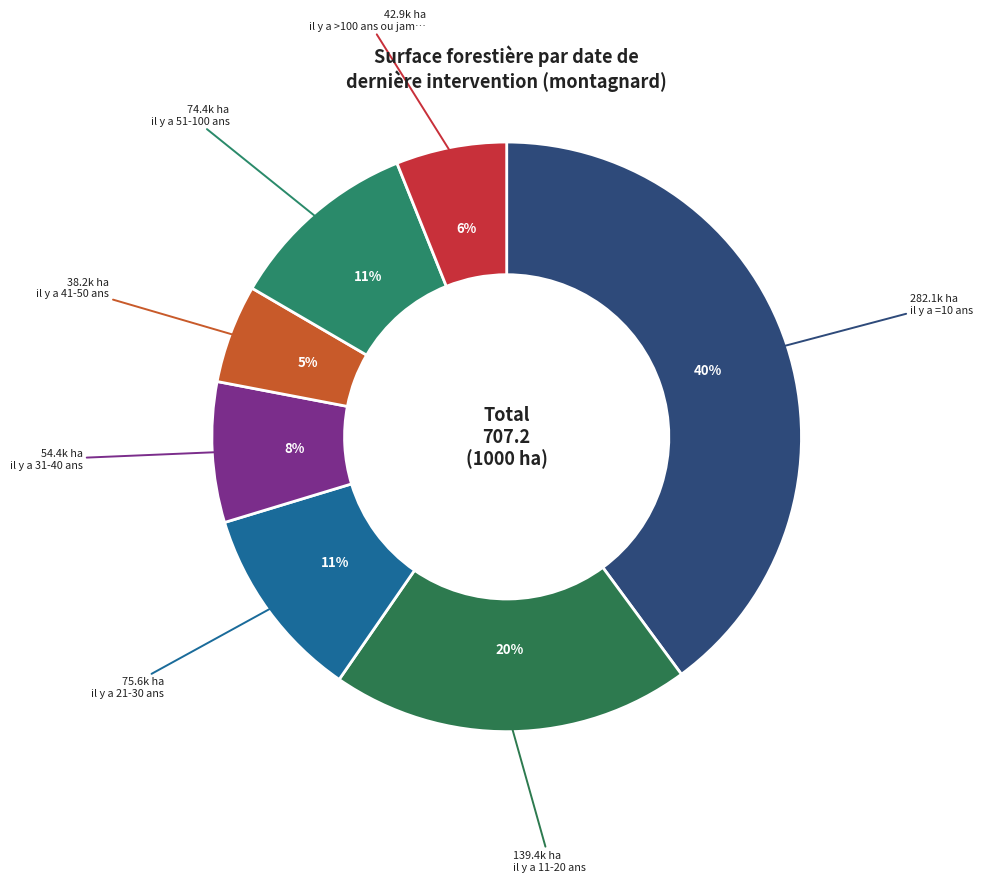

Count the number of slices in the pie.

7